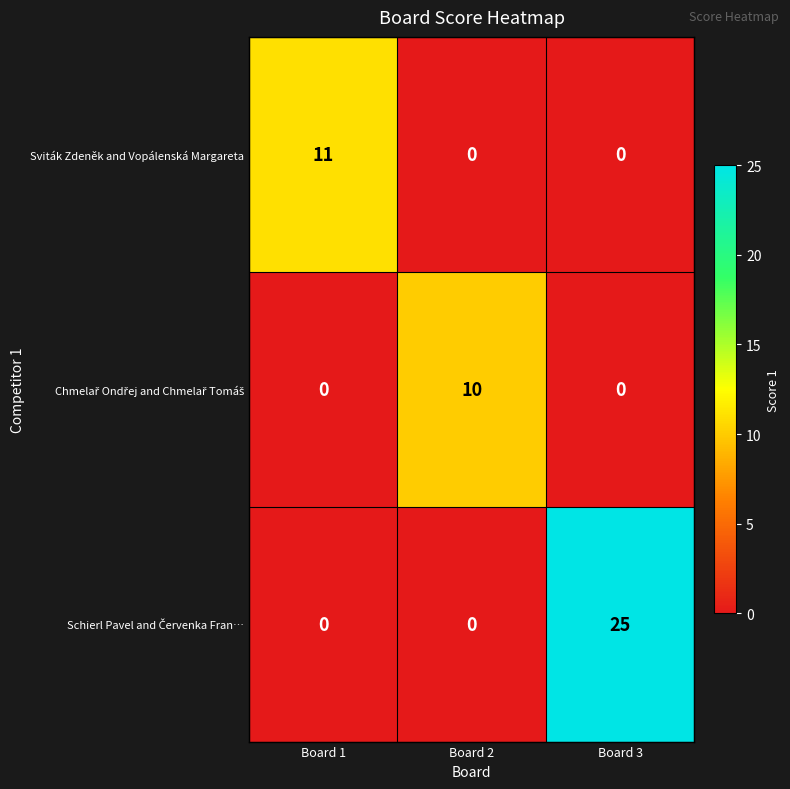

What is the difference between the Sviták Zdeněk and Vopálenská Margareta values at Board 3 and Board 1?

11